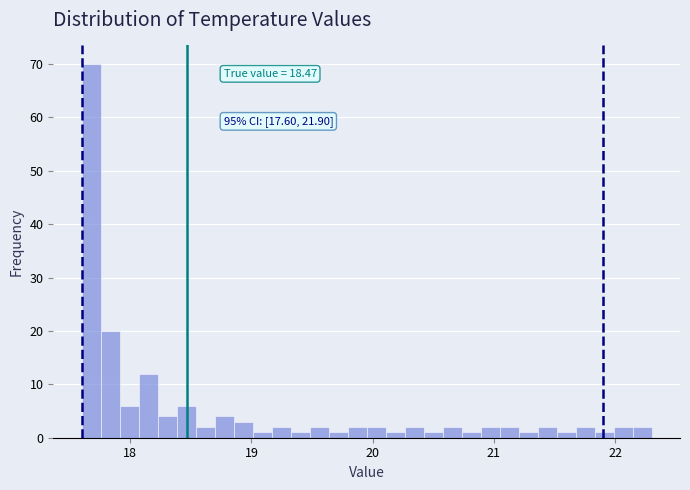

Read against the x-axis, roughly where is the centre of the tallest bar?

17.7